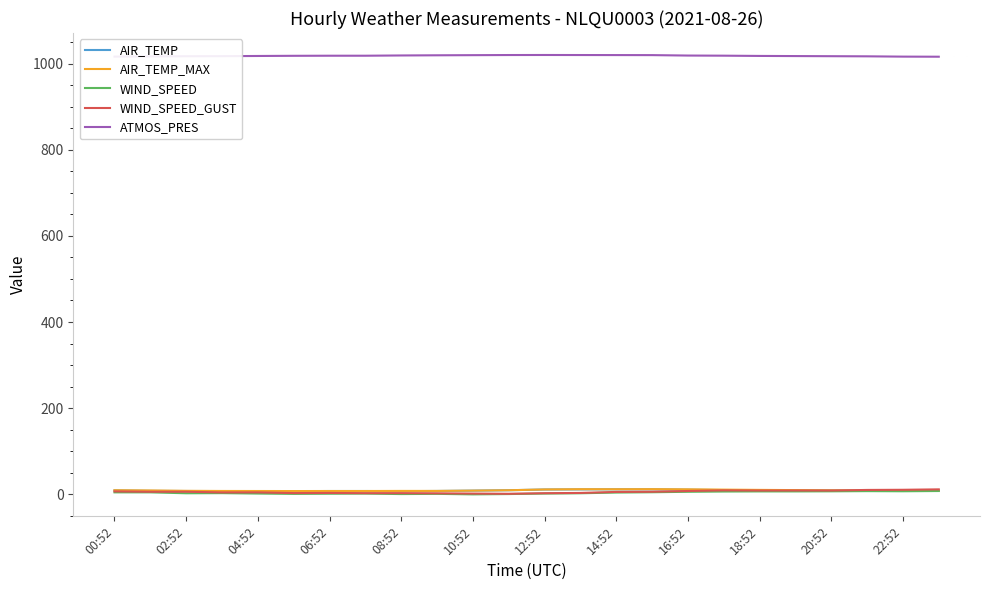

True or false: AIR_TEMP and ATMOS_PRES cross at least once.

False